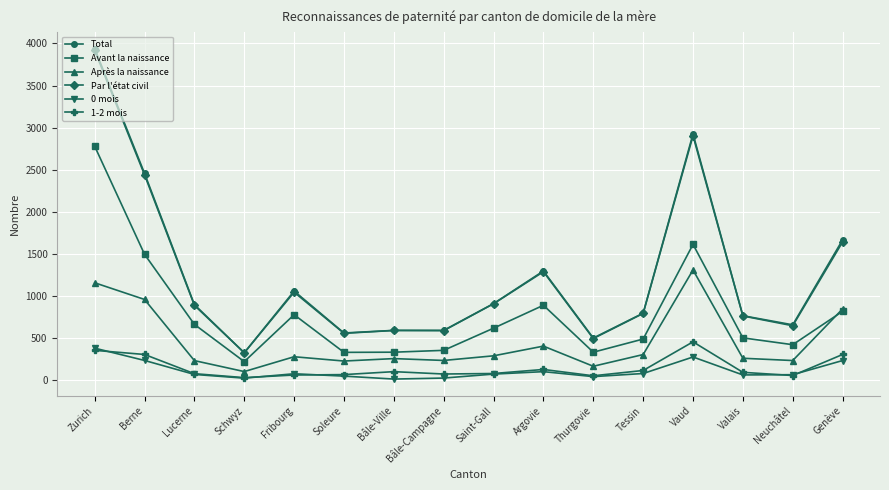

True or false: 1-2 mois and Par l'état civil cross at least once.

False